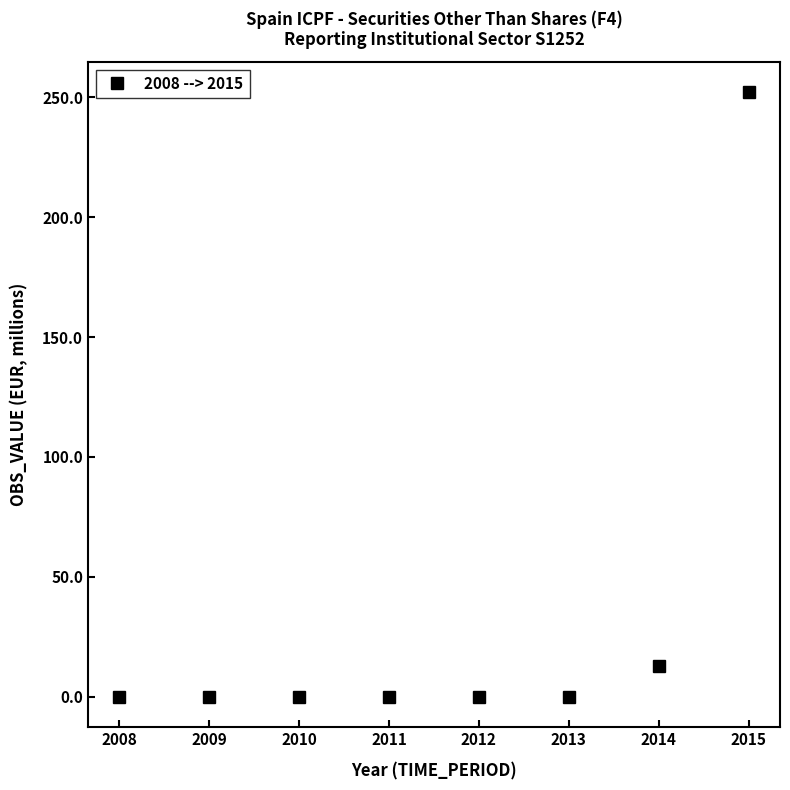

Reading right to left, transcribe all the data shown in this chart.

252	13	0	0	0	0	0	0